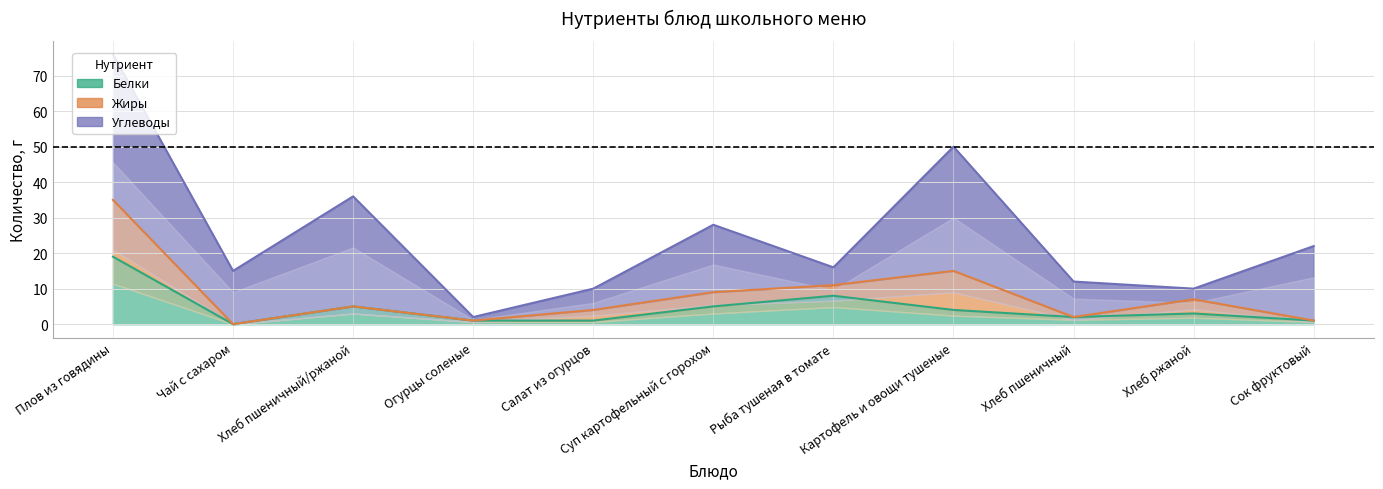

Which category has the lowest value in the Белки series?

Чай с сахаром